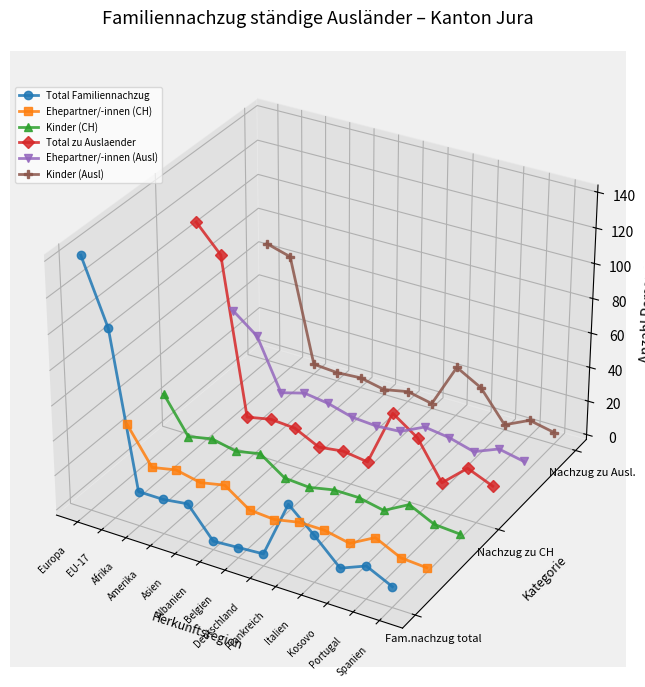

At which label does Total zu Auslaender reach its peak?

Europa